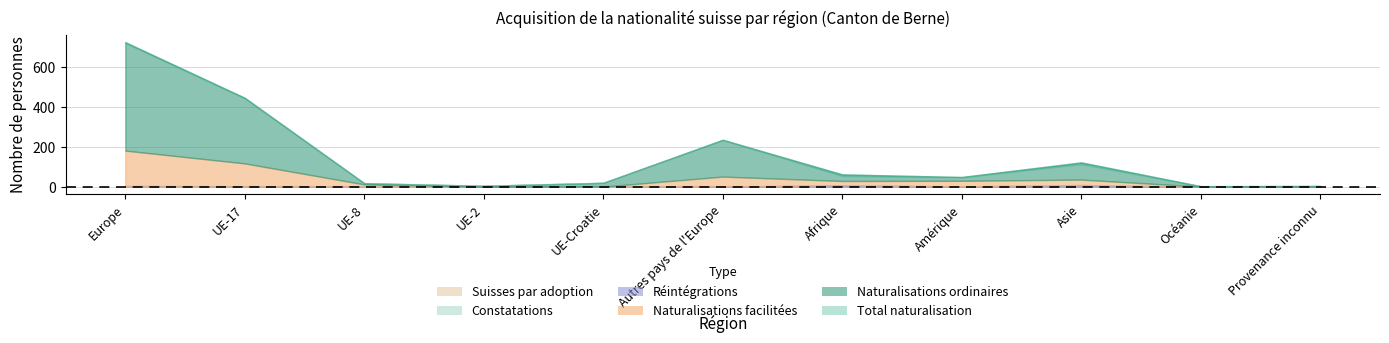

Reading left to right, extract all data points from this chart.

Total naturalisation: Europe=719	UE-17=442	UE-8=18	UE-2=5	UE-Croatie=20	Autres pays de l'Europe=234	Afrique=54	Amérique=47	Asie=113	Océanie=3	Provenance inconnu=4
Naturalisations ordinaires: Europe=542	UE-17=328	UE-8=6	UE-2=5	UE-Croatie=19	Autres pays de l'Europe=184	Afrique=33	Amérique=19	Asie=86	Océanie=2	Provenance inconnu=3
Naturalisations facilitées: Europe=177	UE-17=114	UE-8=12	UE-2=0	UE-Croatie=1	Autres pays de l'Europe=50	Afrique=21	Amérique=28	Asie=27	Océanie=1	Provenance inconnu=0
Réintégrations: Europe=1	UE-17=0	UE-8=0	UE-2=0	UE-Croatie=0	Autres pays de l'Europe=1	Afrique=7	Amérique=1	Asie=9	Océanie=0	Provenance inconnu=0
Constatations: Europe=3	UE-17=3	UE-8=0	UE-2=0	UE-Croatie=0	Autres pays de l'Europe=0	Afrique=1	Amérique=1	Asie=0	Océanie=0	Provenance inconnu=0
Suisses par adoption: Europe=0	UE-17=0	UE-8=0	UE-2=0	UE-Croatie=0	Autres pays de l'Europe=0	Afrique=0	Amérique=0	Asie=0	Océanie=0	Provenance inconnu=1